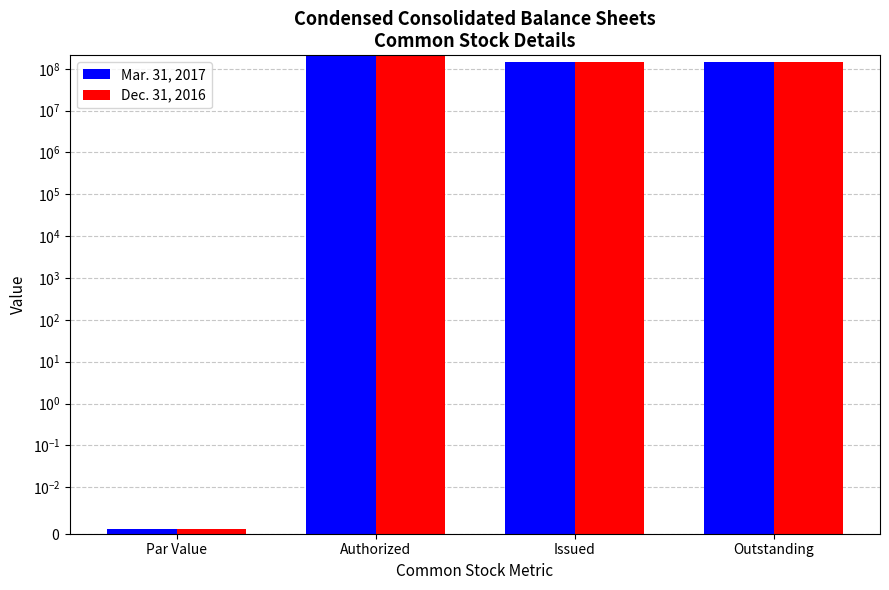

What is the highest value of the Mar. 31, 2017 series?

200000000.0